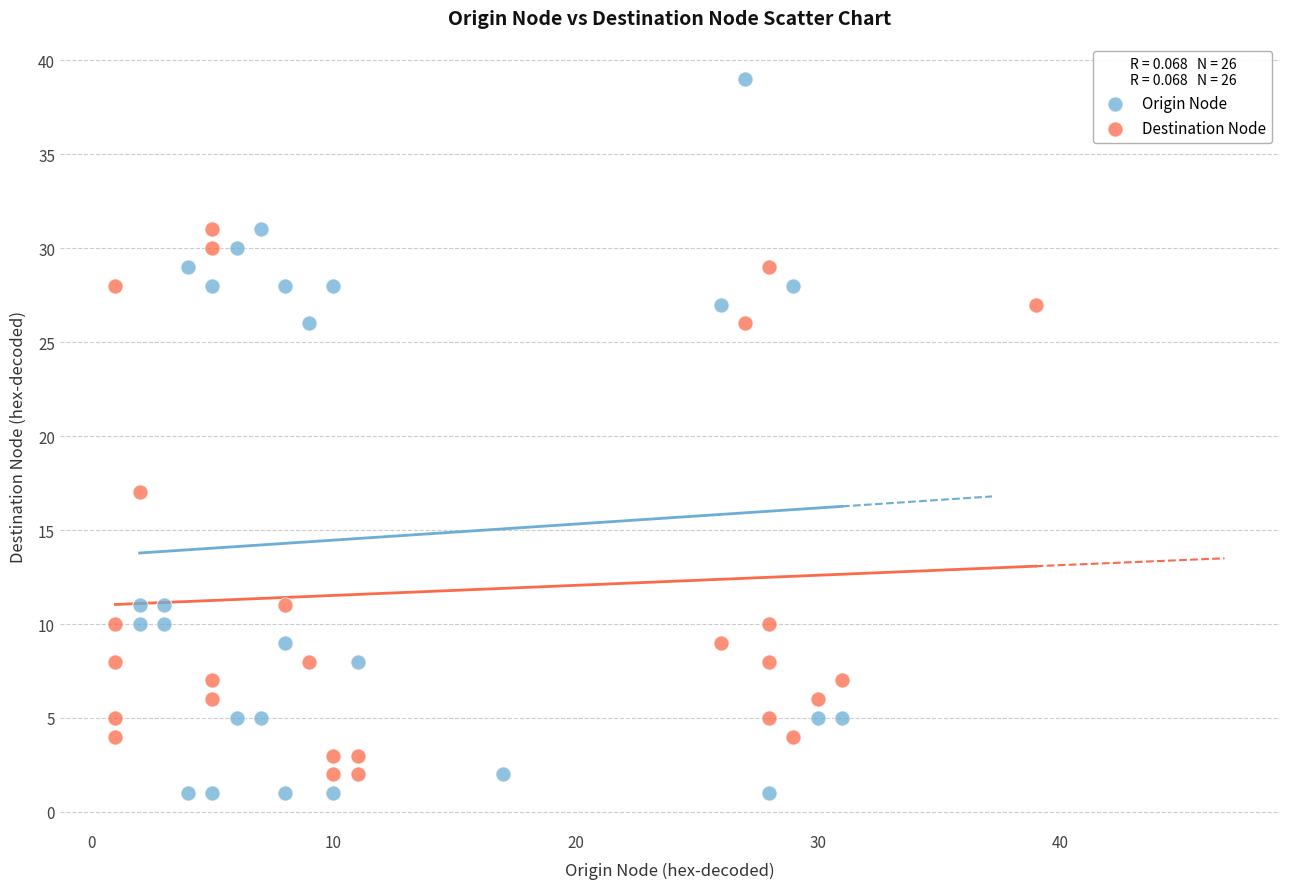

Which series contains the lowest Y value?

Origin Node